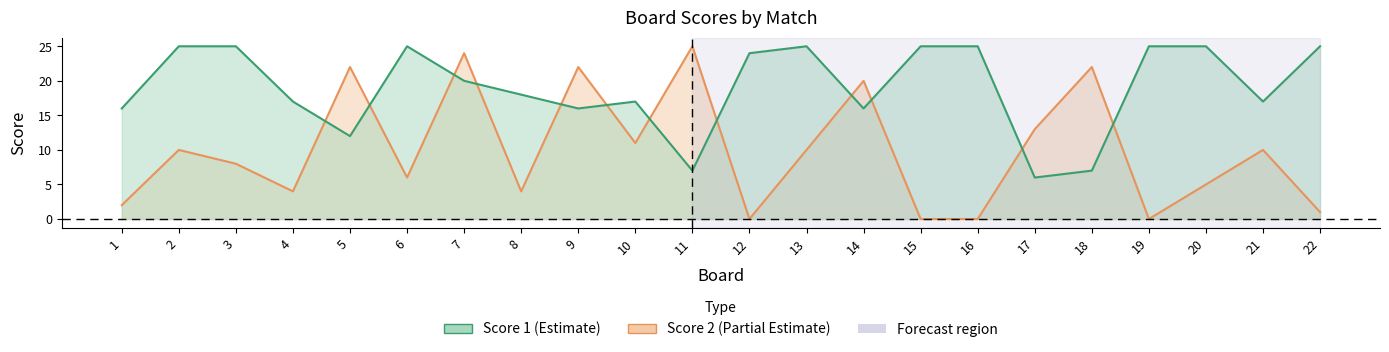

At 3, list the series in order from largest to smallest.

Score 1, Score 2